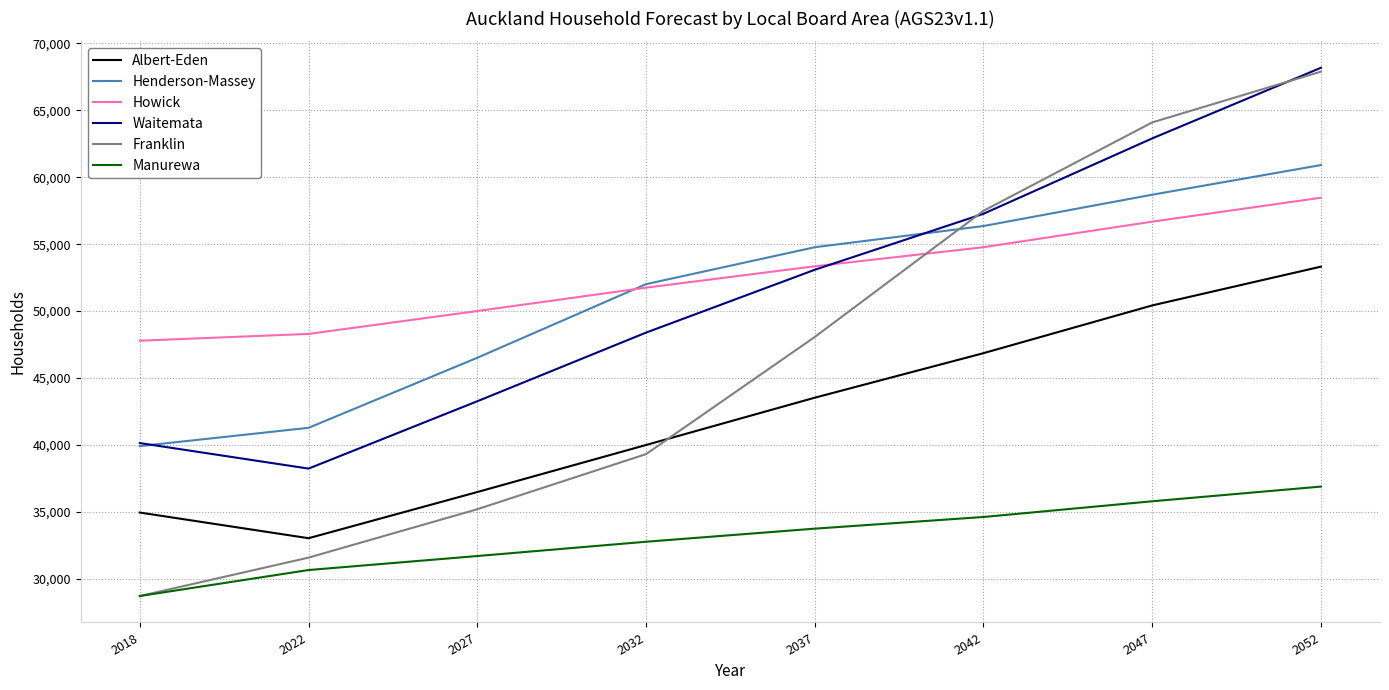

Reading left to right, what are all the values shown in this chart?

Albert-Eden: 34948	33031	36480	39995	43529	46856	50423	53320
Henderson-Massey: 39912	41279	46512	52011	54770	56354	58693	60910
Howick: 47787	48294	50004	51749	53347	54772	56681	58467
Waitemata: 40139	38232	43263	48391	53086	57270	62901	68178
Franklin: 28710	31581	35197	39314	48064	57491	64096	67889
Manurewa: 28713	30654	31700	32767	33745	34617	35790	36889